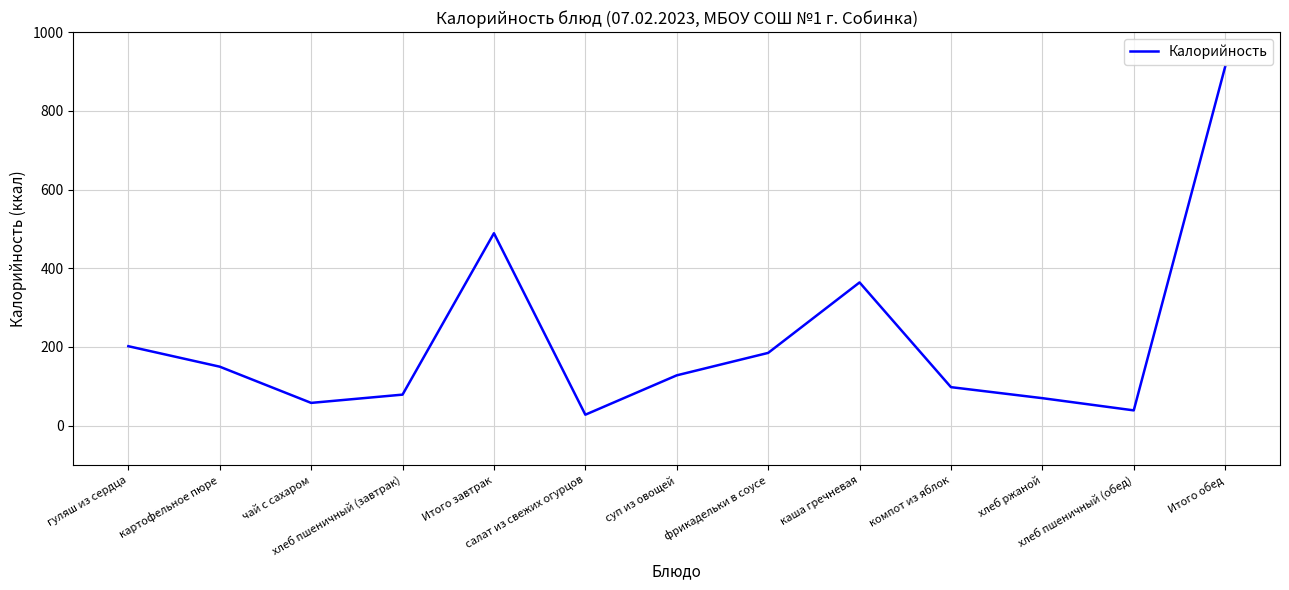

Where is the first local maximum?

Итого завтрак